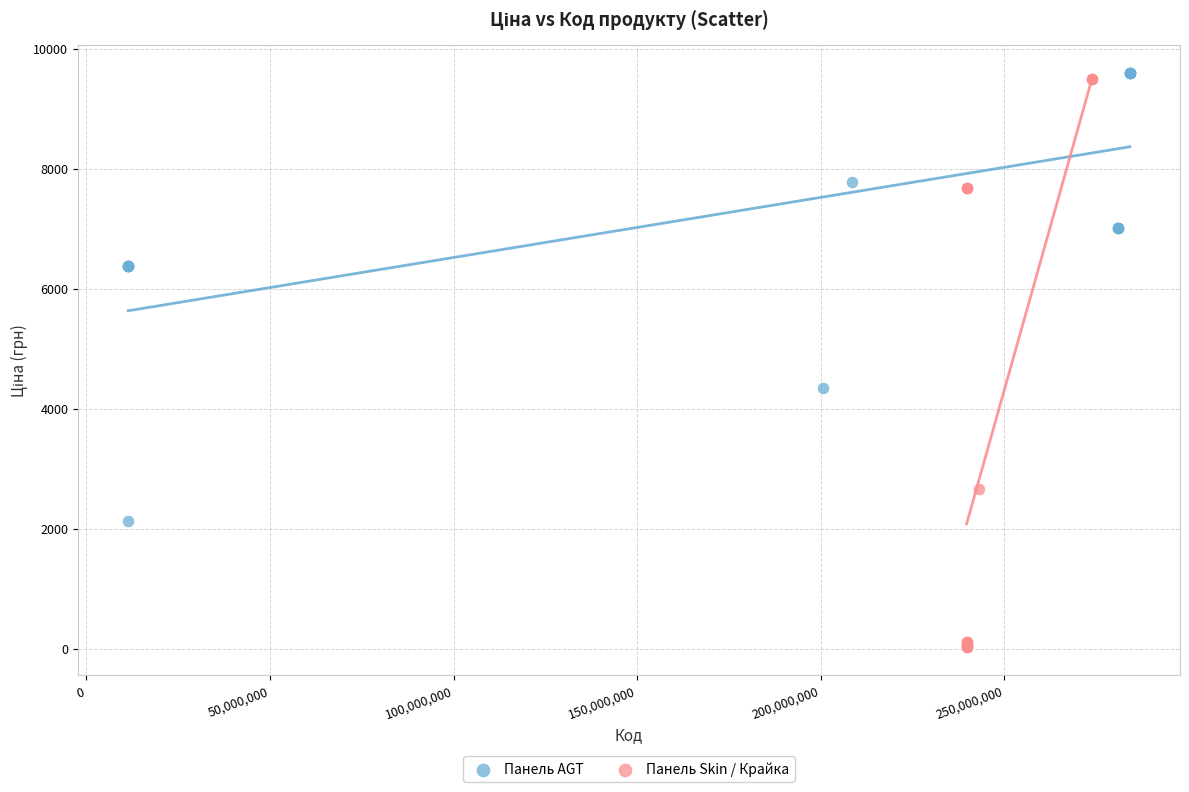

What are all the series names shown in the legend?

Панель AGT, Панель Skin / Крайка